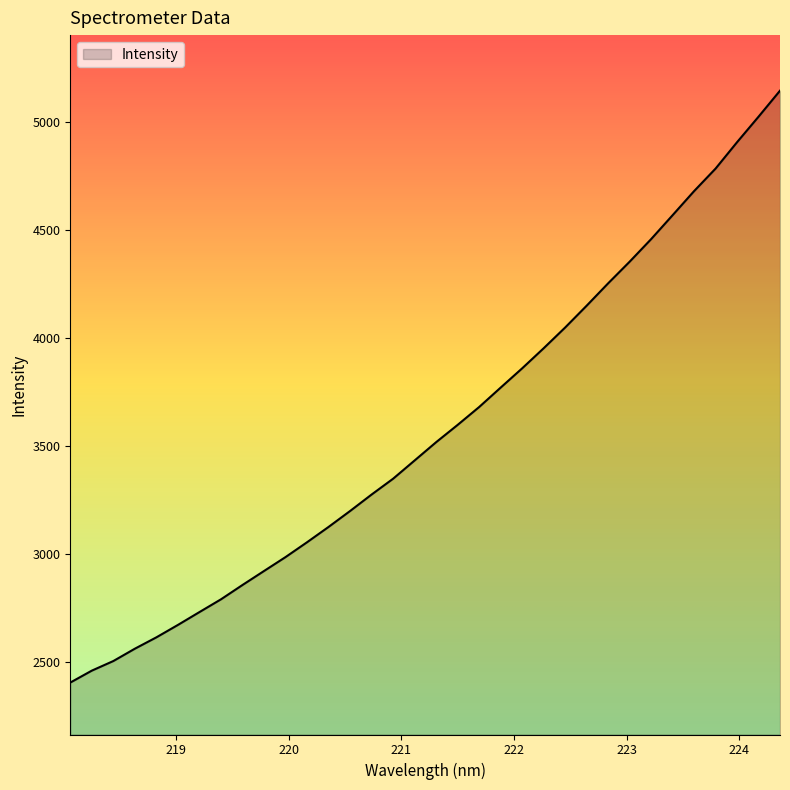

What is the difference between the maximum and minimum values?

2741.6